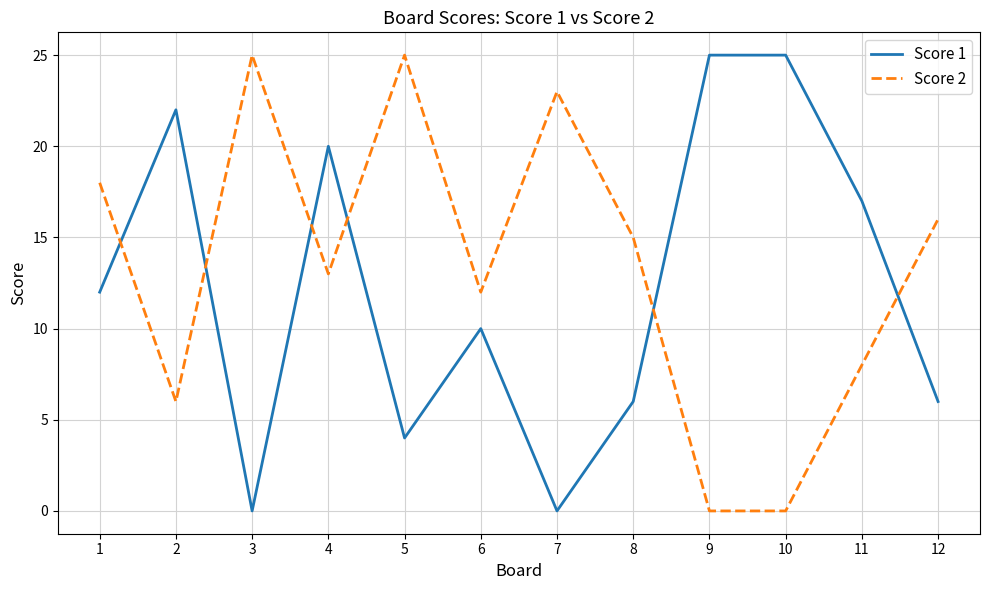

Is it true that Score 2 equals 8 at 11?

True